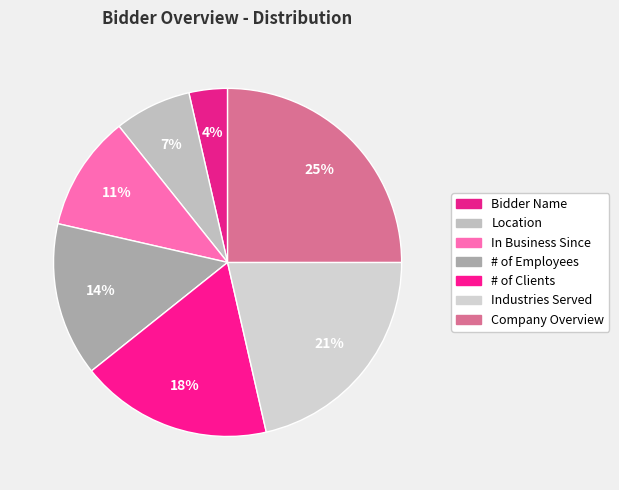

Which slice is the largest?

Company Overview